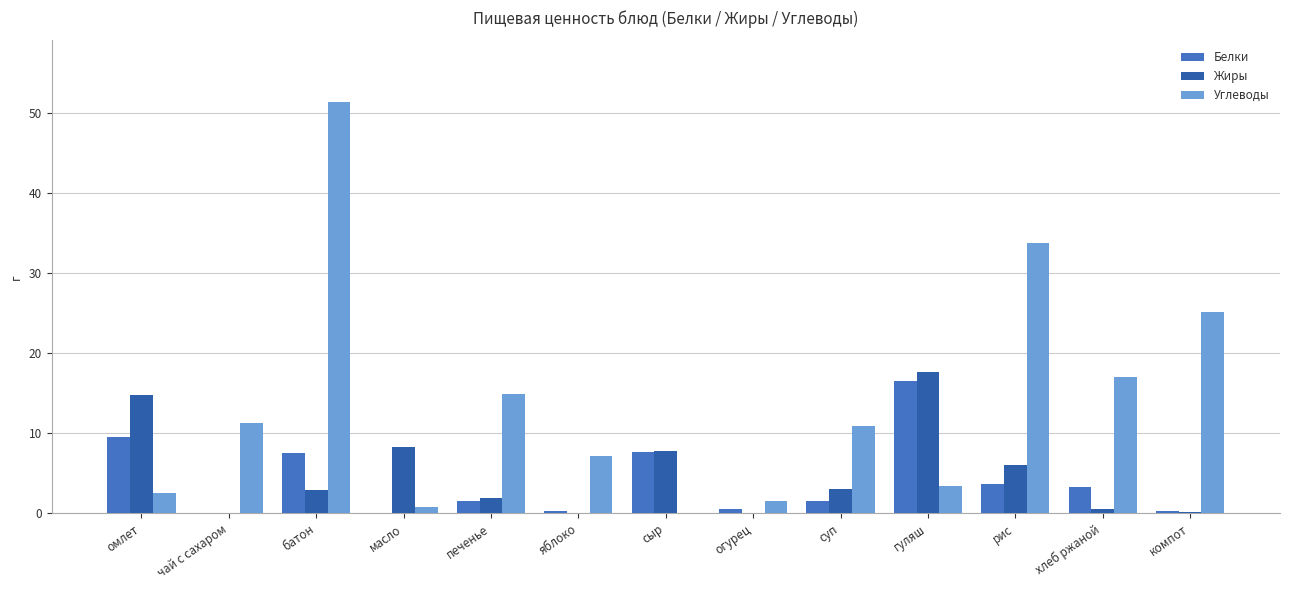

Reading left to right, what are all the values shown in this chart?

Белки: омлет=9.5	чай с сахаром=0.0	батон=7.5	масло=0.1	печенье=1.5	яблоко=0.3	сыр=7.7	огурец=0.5	суп=1.6	гуляш=16.5	рис=3.7	хлеб ржаной=3.3	компот=0.3
Жиры: омлет=14.8	чай с сахаром=0.0	батон=2.9	масло=8.2	печенье=2.0	яблоко=0.0	сыр=7.8	огурец=0.1	суп=3.1	гуляш=17.6	рис=6.1	хлеб ржаной=0.6	компот=0.2
Углеводы: омлет=2.6	чай с сахаром=11.3	батон=51.4	масло=0.8	печенье=14.9	яблоко=7.2	сыр=0.0	огурец=1.5	суп=10.9	гуляш=3.4	рис=33.8	хлеб ржаной=17.0	компот=25.1